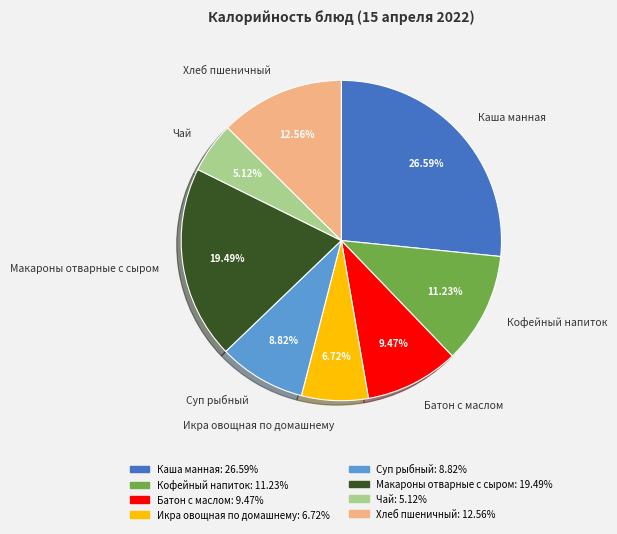

Which category has the biggest portion of the pie?

Каша манная